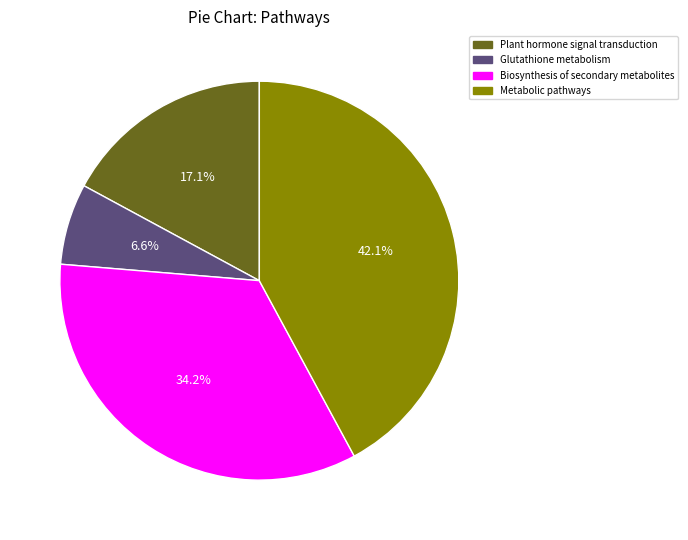

Which slice is the largest?

Metabolic pathways